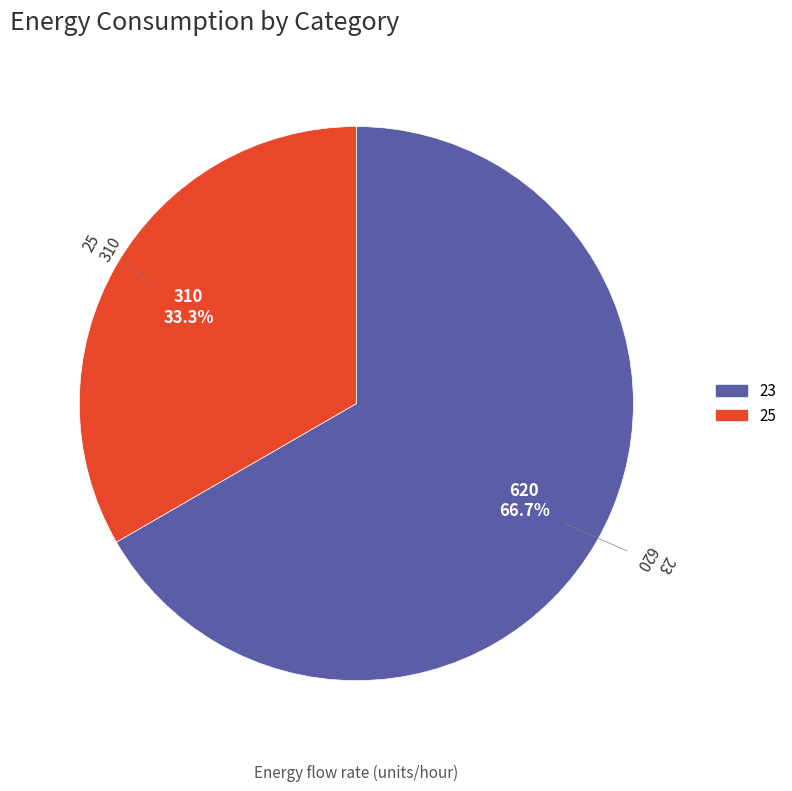

What percentage is the 23 slice, to the nearest percent?

67%